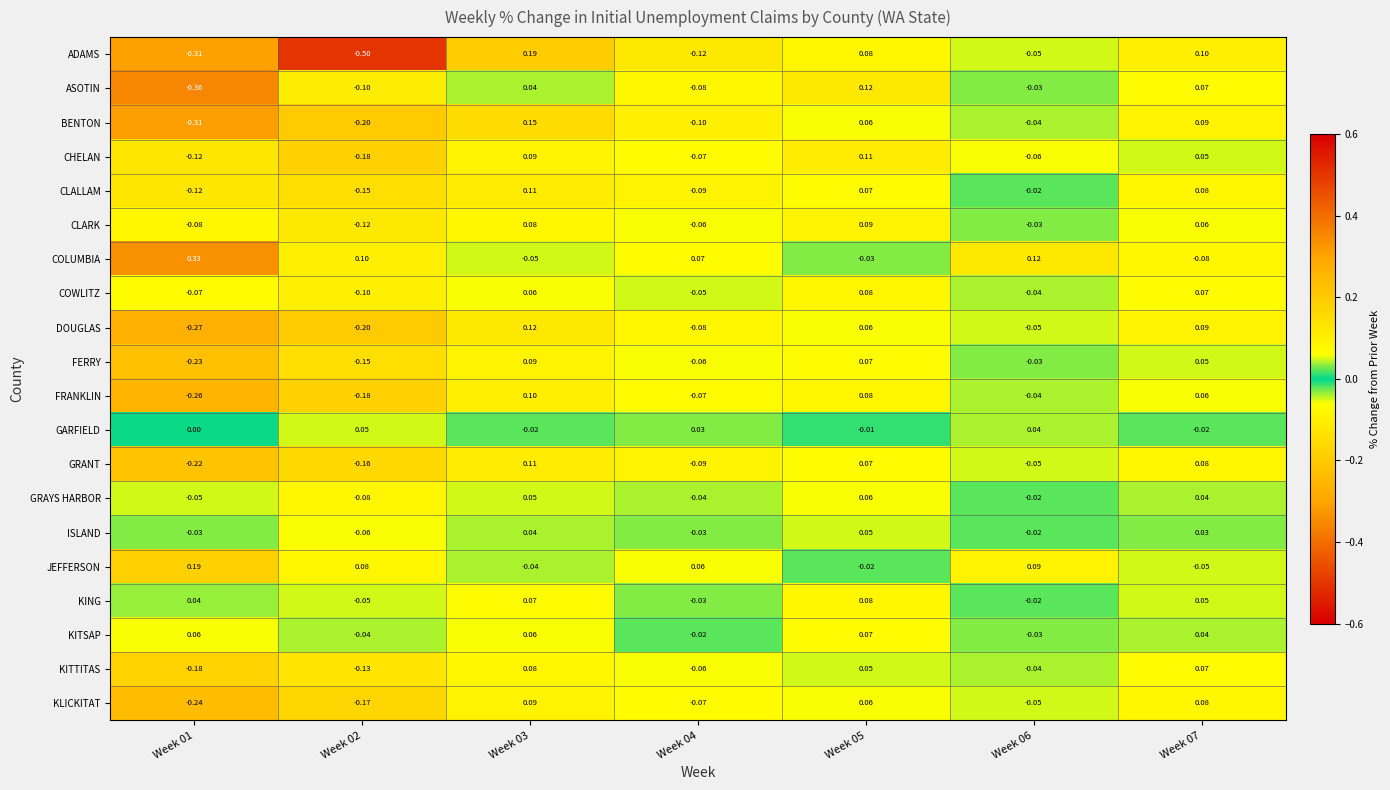

Between Week 02 and Week 04, which series saw the biggest shift?

ADAMS